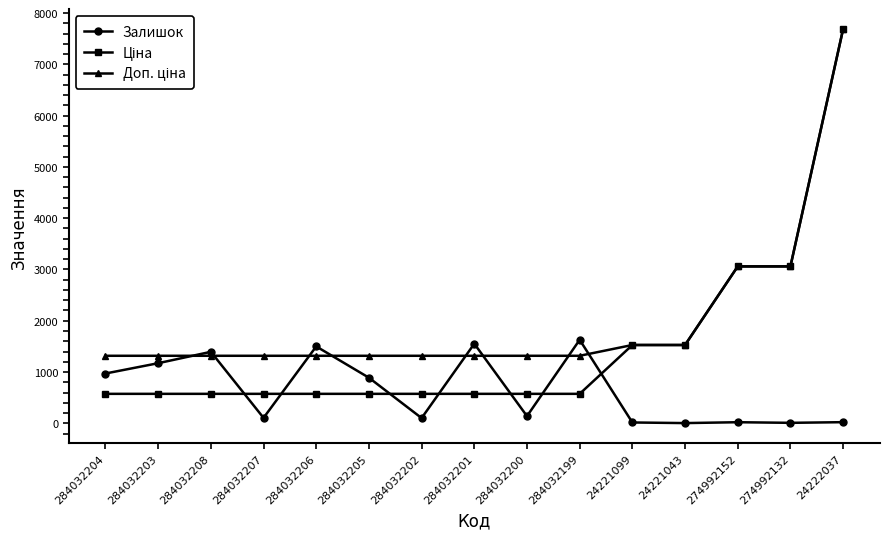

How many lines are shown in the chart?

3